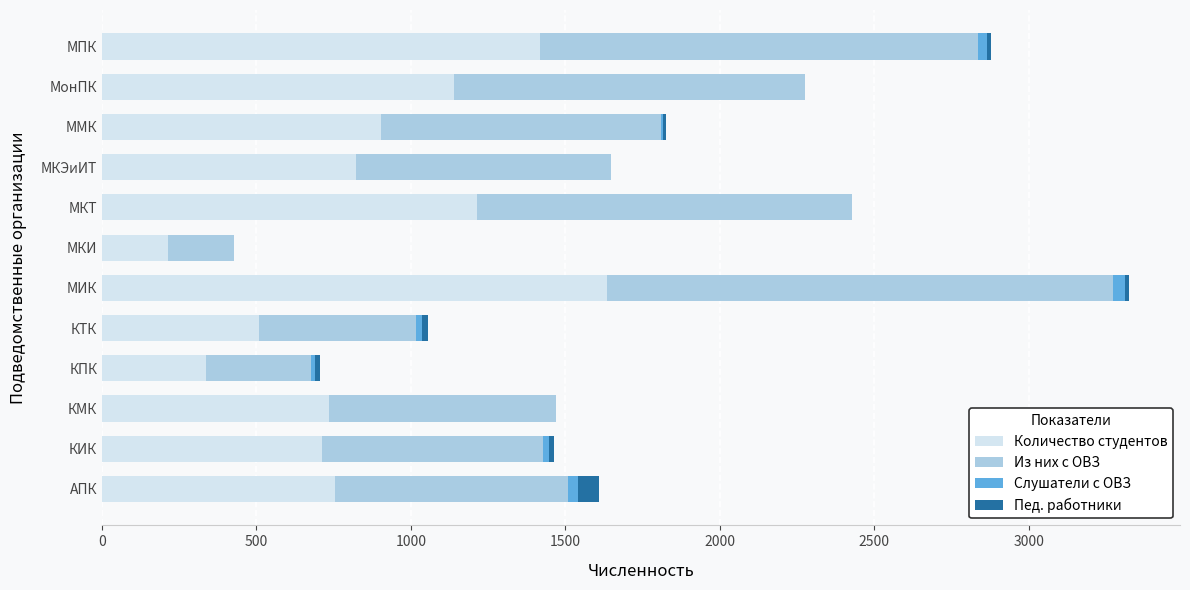

At which category is the sum across all series the highest?

МИК